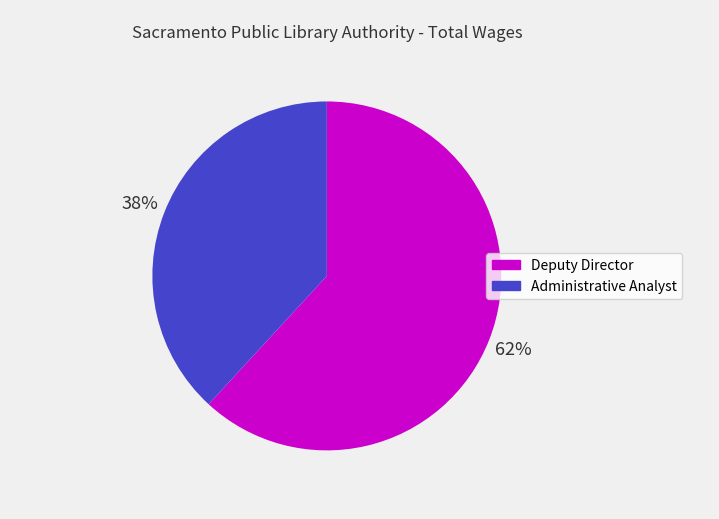

What is the smallest slice in the pie chart?

Administrative Analyst